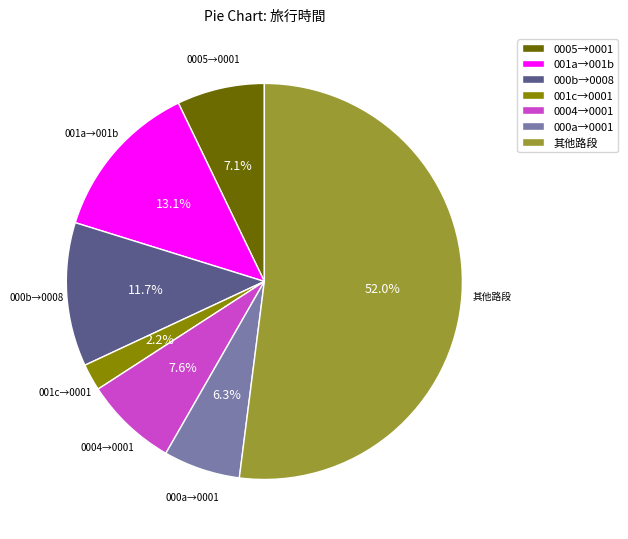

What is the largest slice in the pie chart?

其他路段